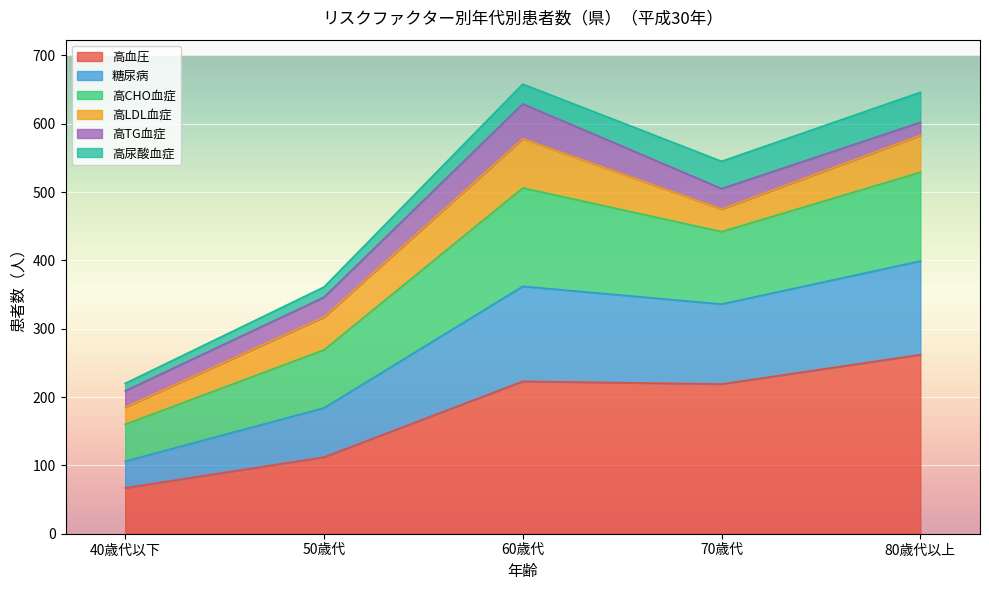

Which category has the highest value in the 高血圧 series?

80歳代以上